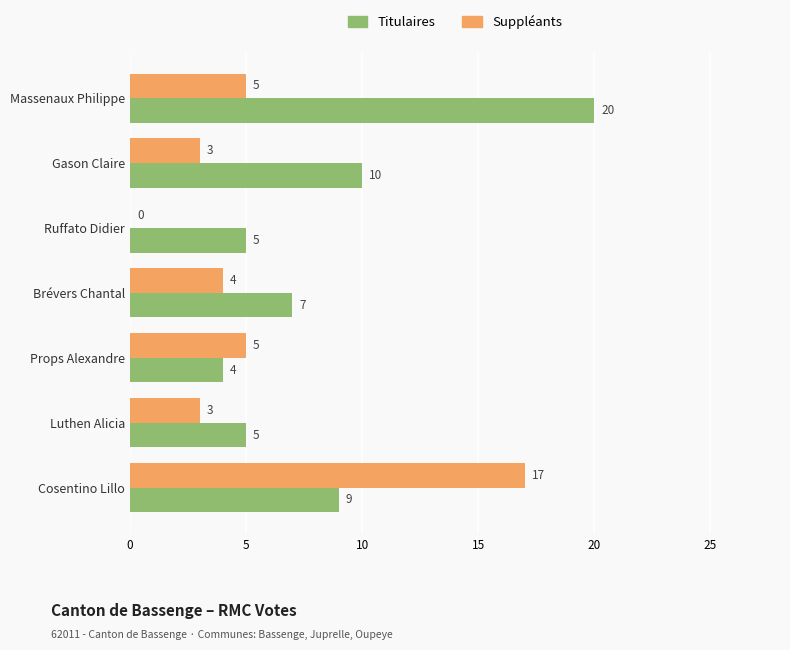

Count the number of data series in this chart.

2